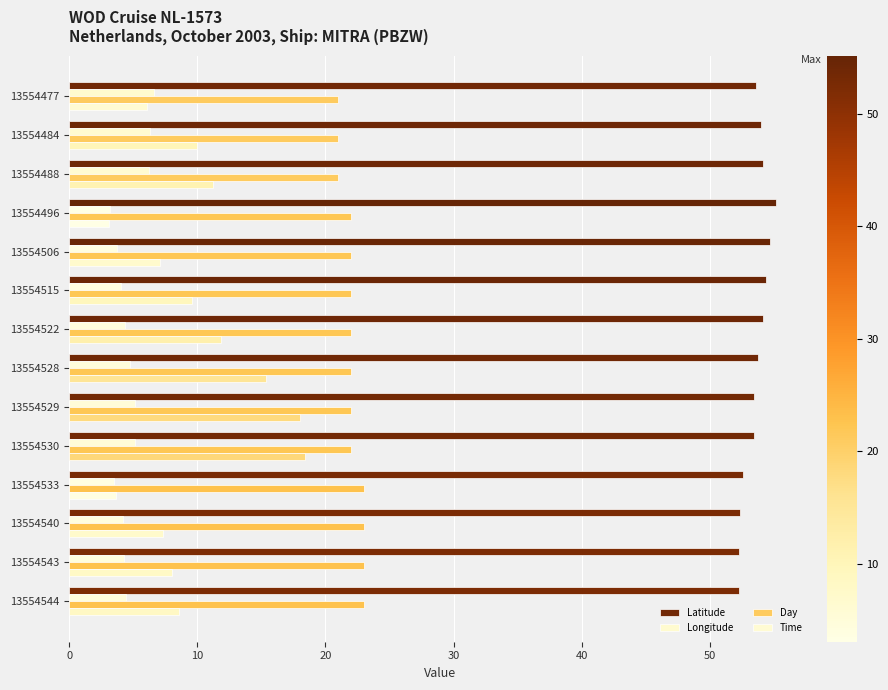

How many data points does each series have?

14